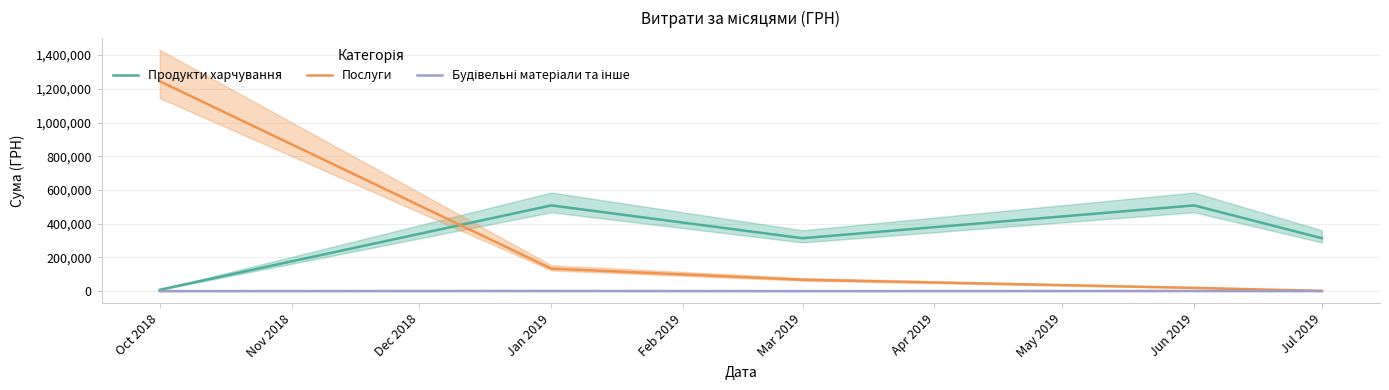

List the series in order of their peak value, highest first.

Послуги, Продукти харчування, Будівельні матеріали та інше